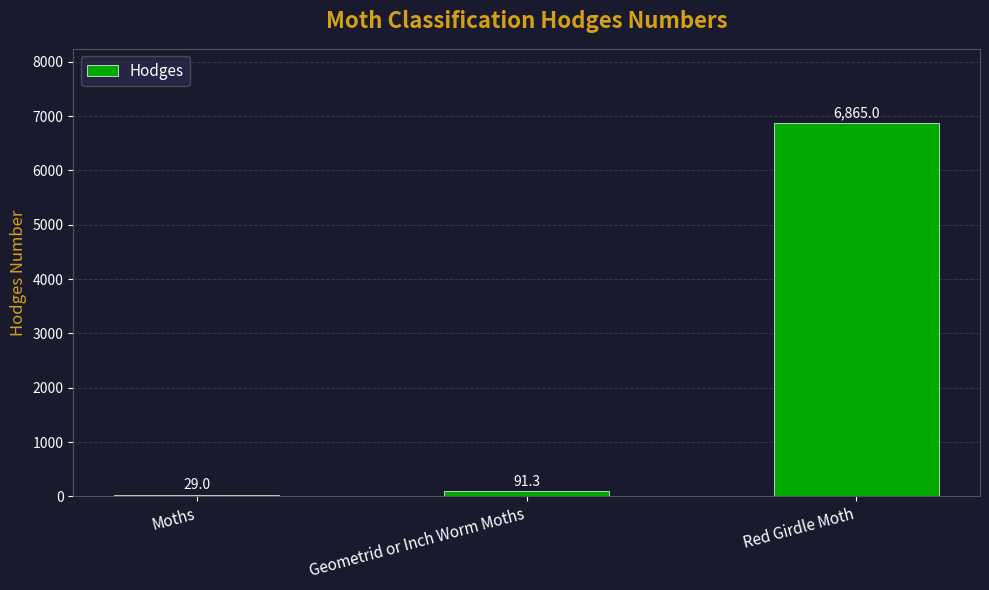

Rank the categories by value from lowest to highest.

Moths, Geometrid or Inch Worm Moths, Red Girdle Moth